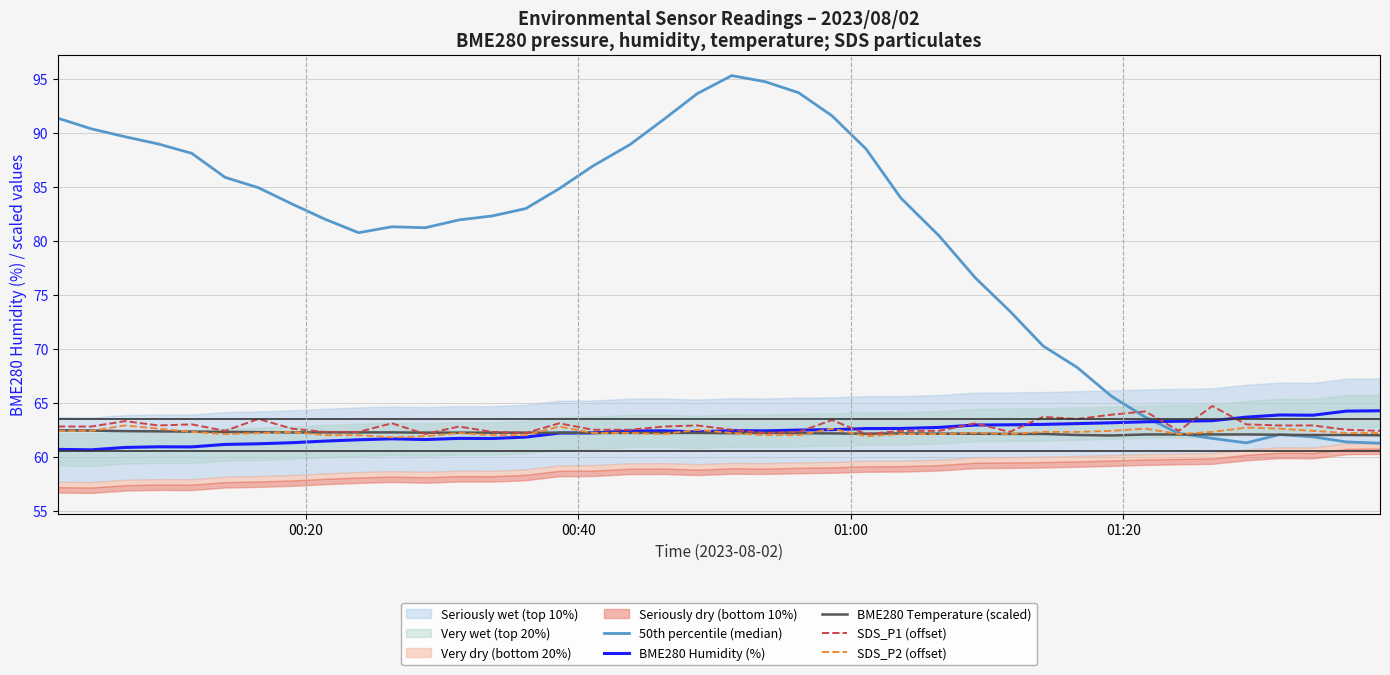

What is the highest value of the SDS_P1 (offset) series?

64.7